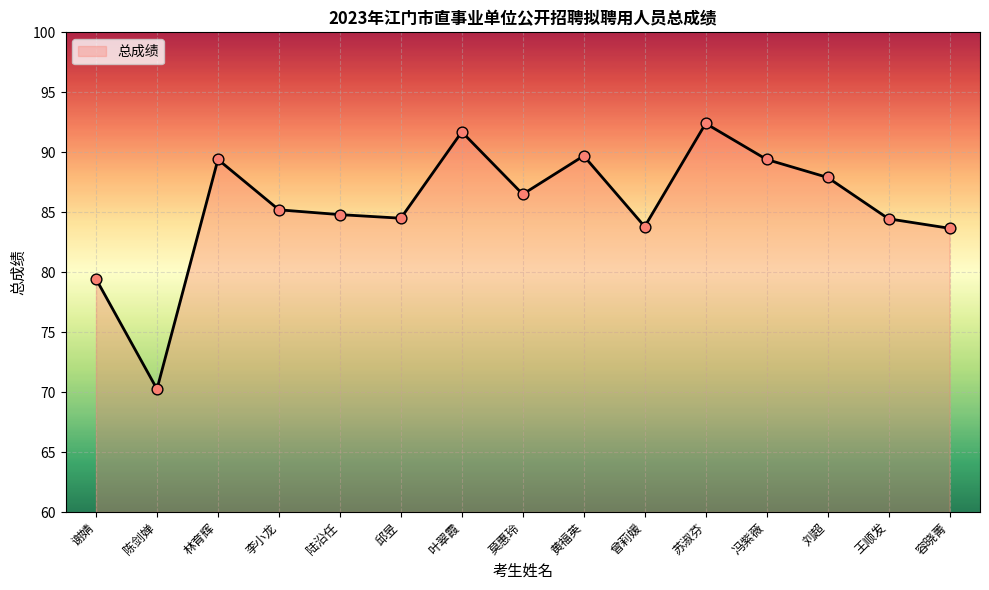

What is the ratio of the value at 黄福英 to the value at 谢婧?

1.1